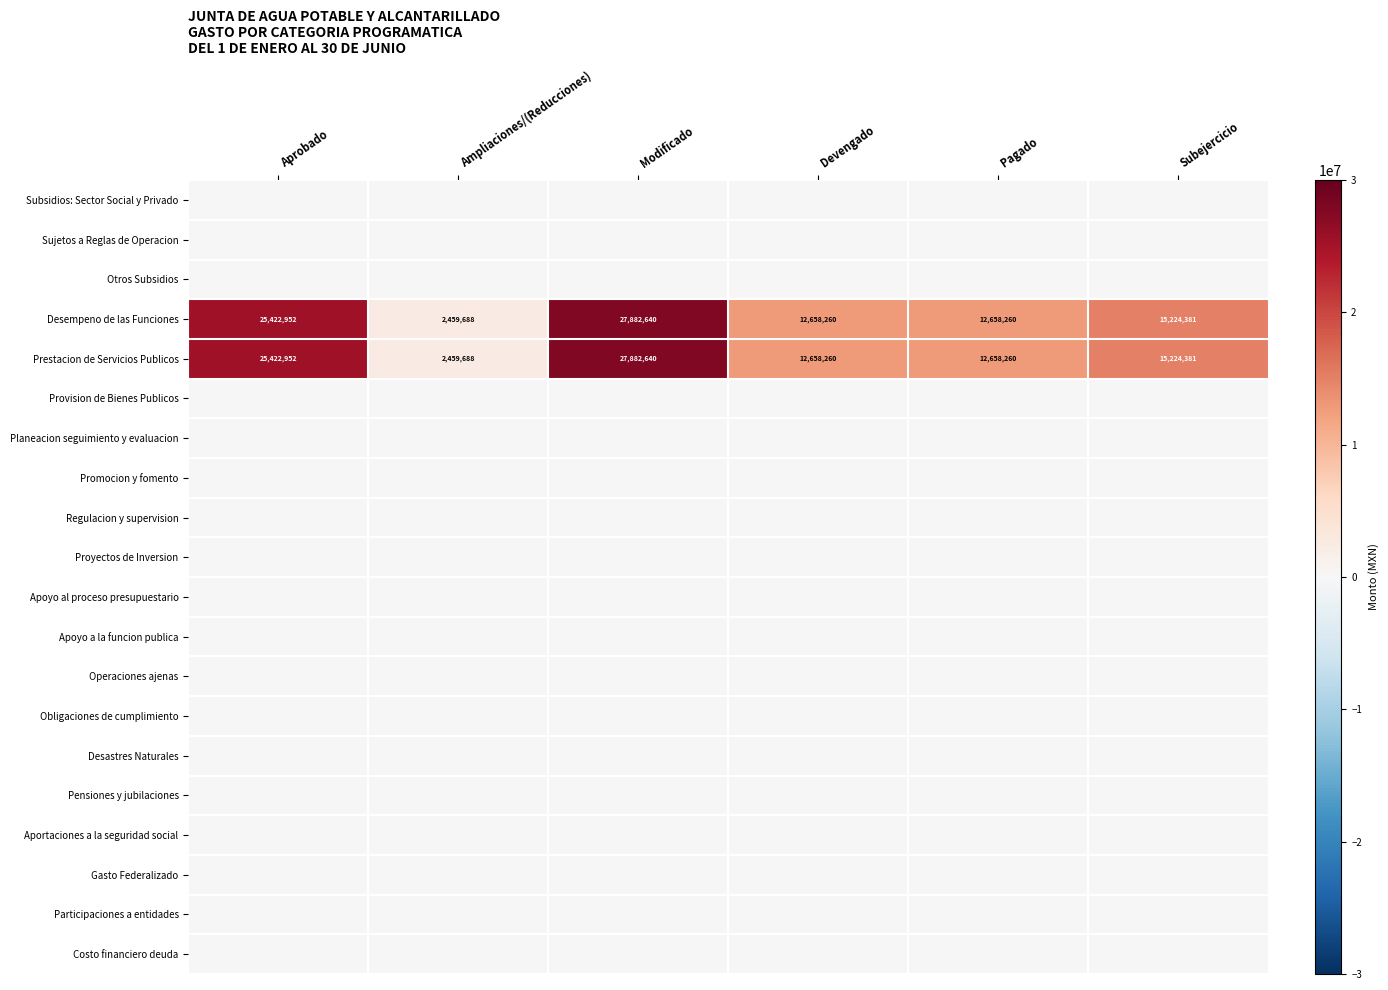

At which label does Prestacion de Servicios Publicos reach its peak?

Modificado